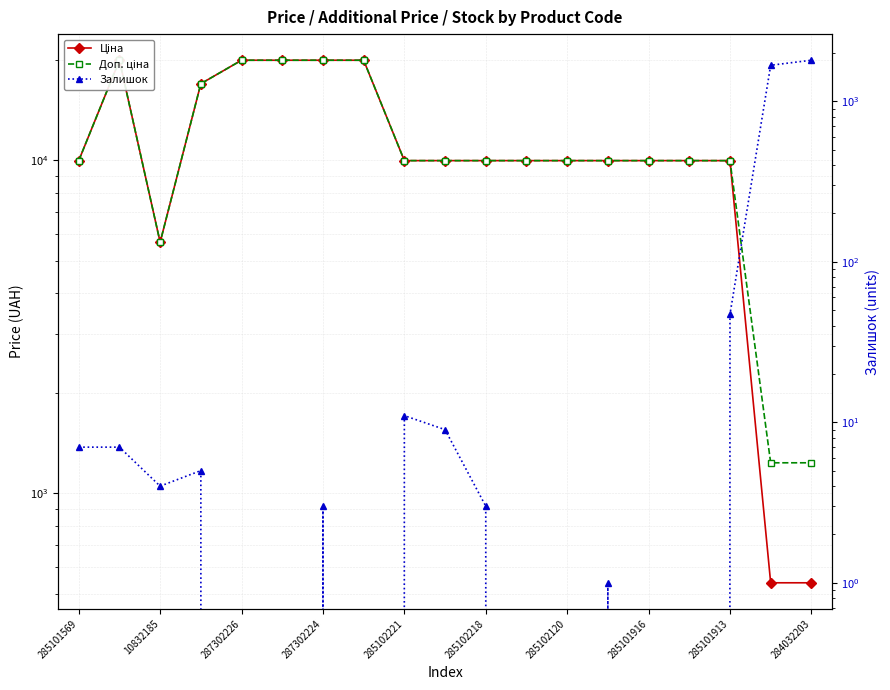

Between which two adjacent categories do Ціна and Залишок first intersect?

16 and 17